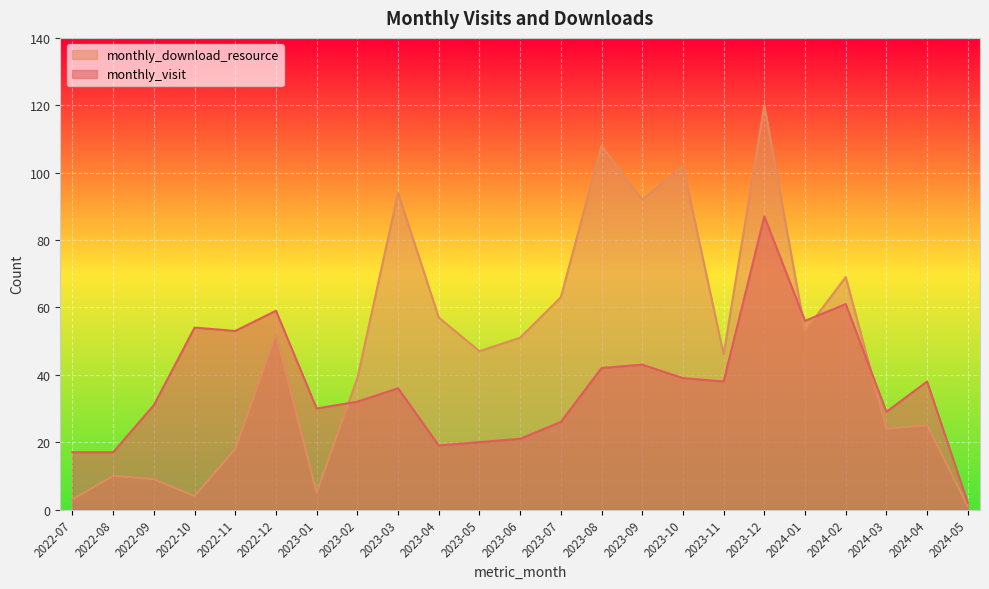

Read the monthly_download_resource value at 2023-06, to the nearest 10.

50